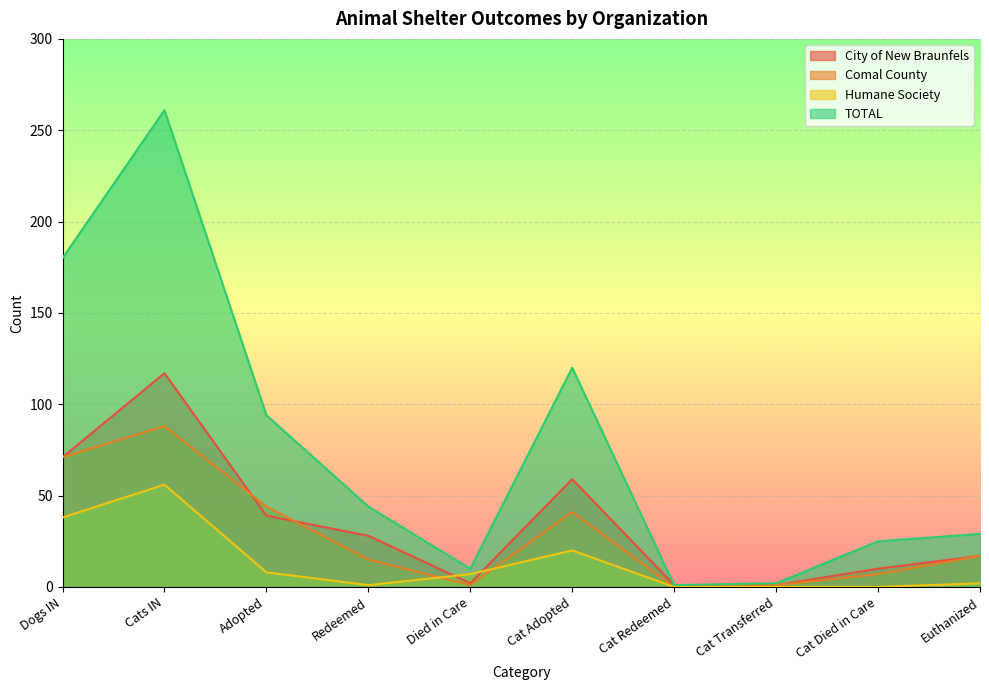

How many interior local peaks does the Comal County series have?

2